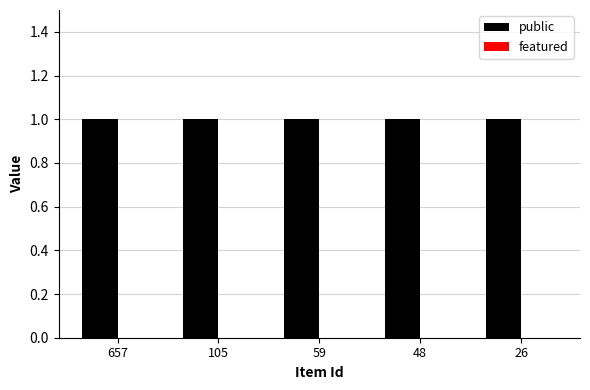

Where is featured nearest to the value 0?

657